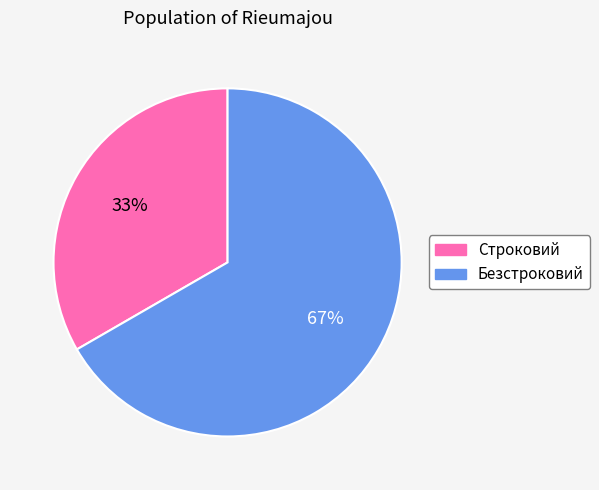

Is the sum of Строковий and Безстроковий greater than half?

Yes